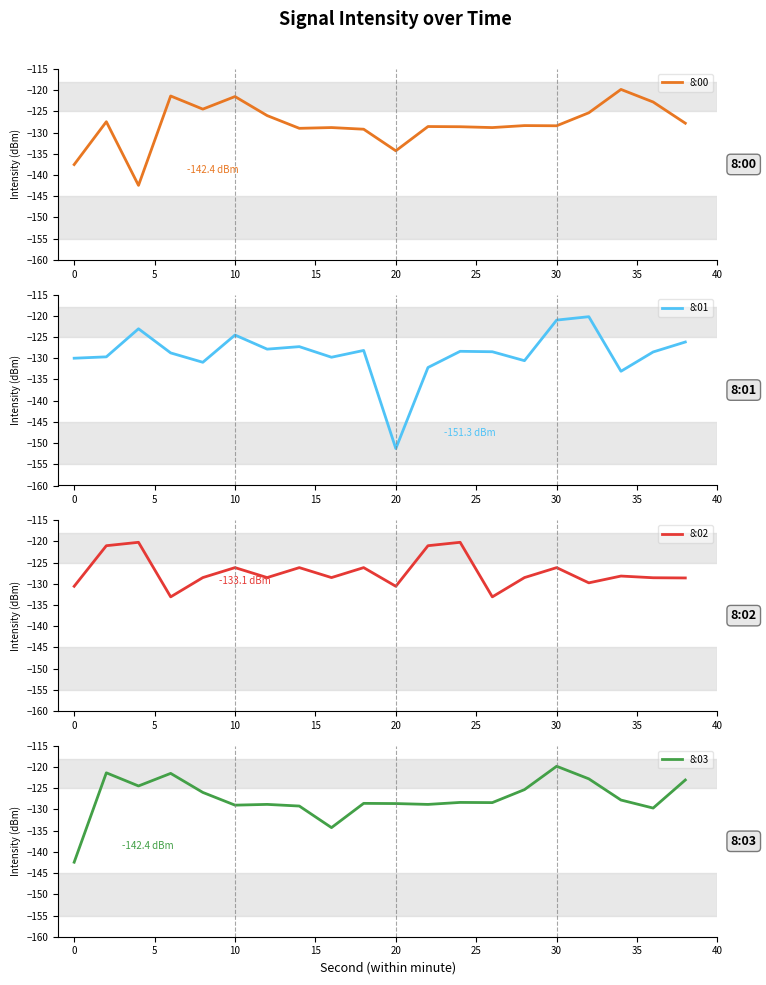

After their last crossing, which series has the higher values: 8:01 or 8:02?

8:01